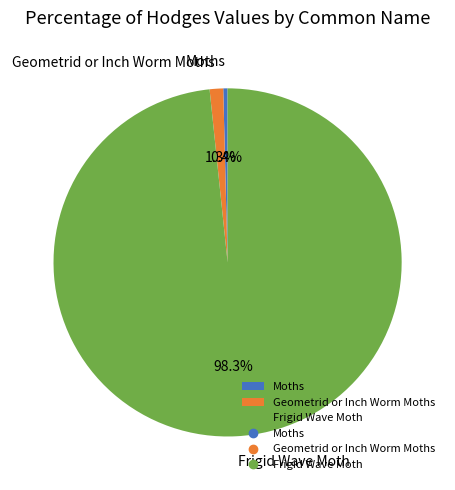

Which has a higher value, Moths or Frigid Wave Moth?

Frigid Wave Moth